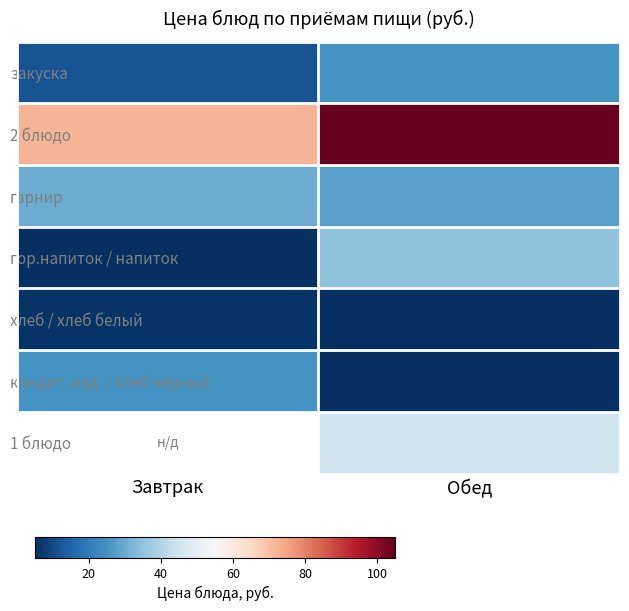

Count the хлеб / хлеб белый values in the range 5 to 6.

2